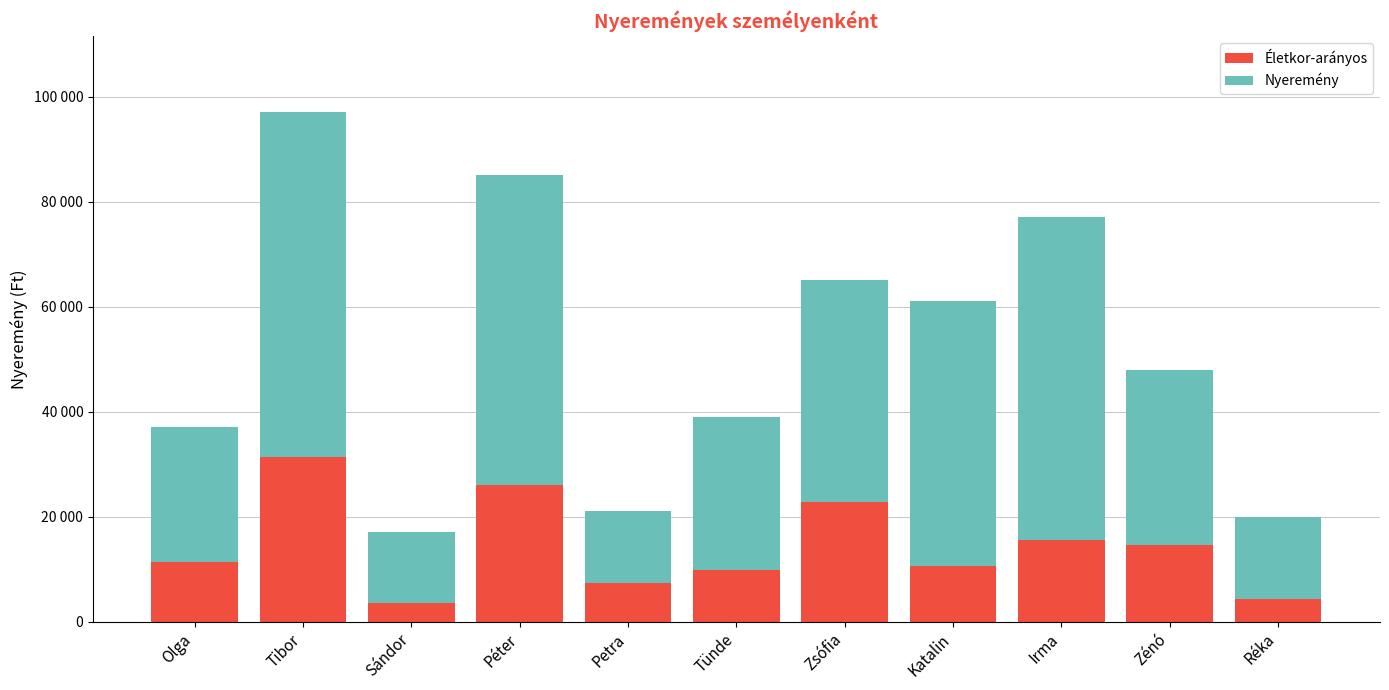

Where does the Nyeremény series first go above 33301?

Tibor